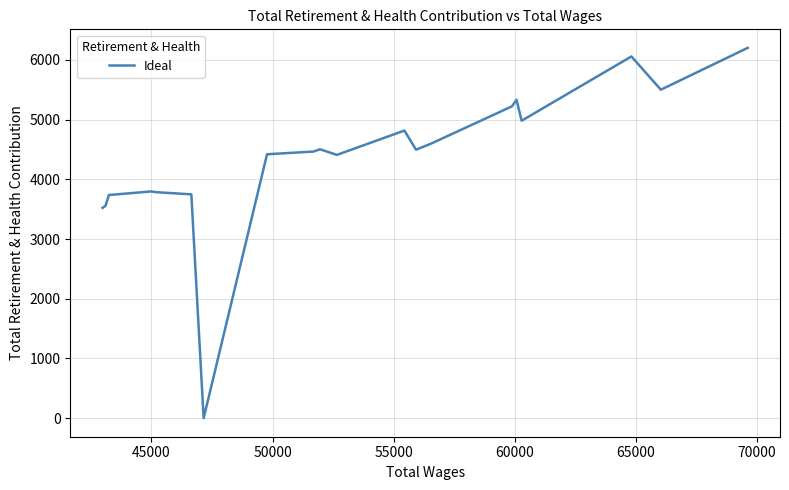

What is the difference between the maximum and minimum values?

6201